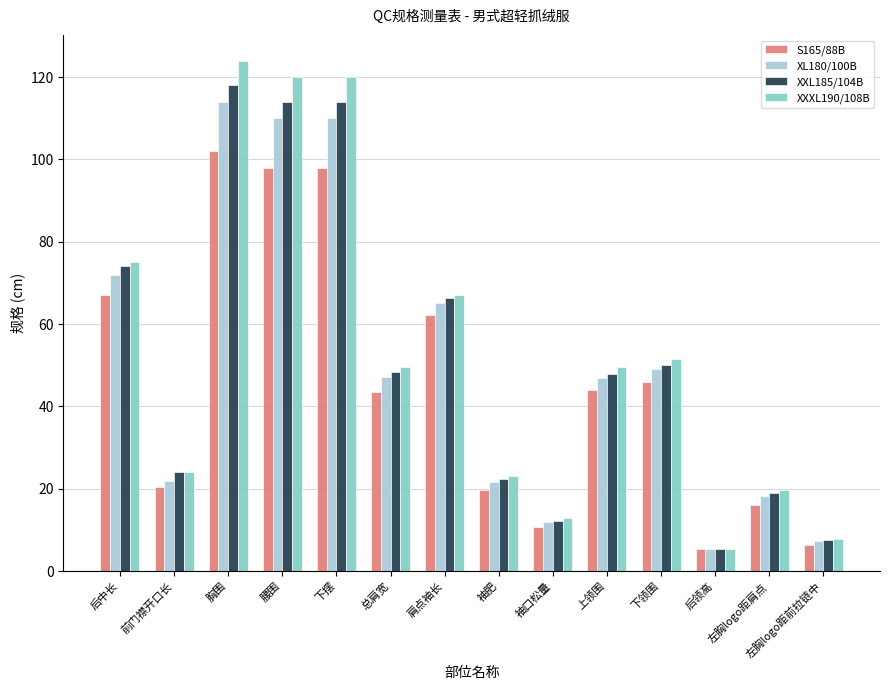

The XL180/100B series shows 47.4 at 腰围. True or false?

False